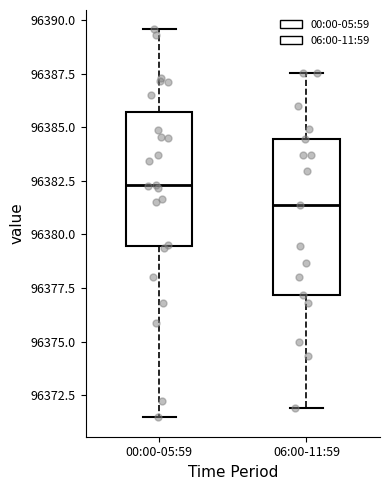

Reading left to right, read every box against the y-axis: the position of its median line, the range the box covers, and the ends of its whiskers. The values are not printed on the chart, so give them approximately, as read against the axis.

00:00-05:59: median 96382.5, box 96379.5 to 96385.5, whiskers 96371.5 to 96389.5
06:00-11:59: median 96381.5, box 96377.0 to 96384.5, whiskers 96372.0 to 96387.5